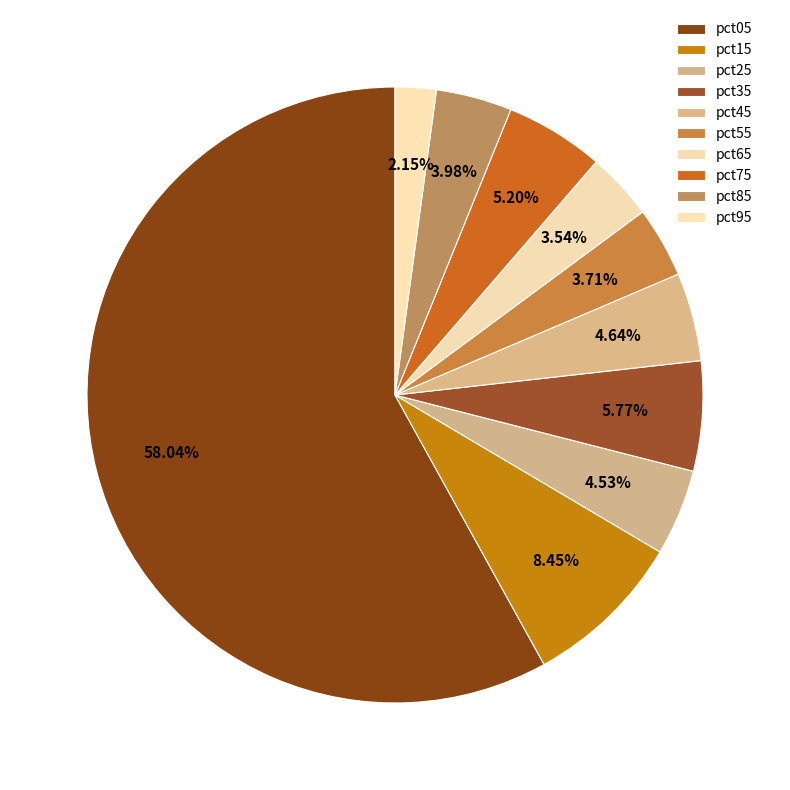

To the nearest percent, what is the difference between the largest and smallest slice percentages?

56%